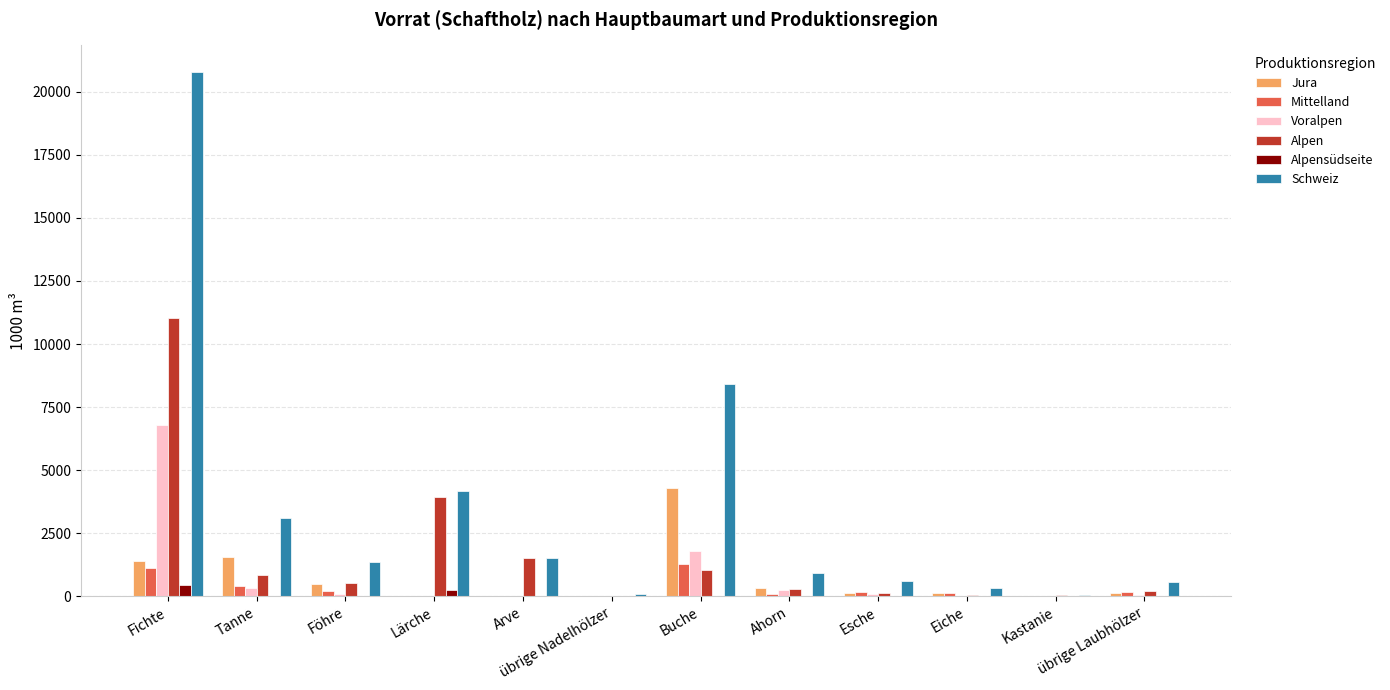

What is the sum of all Jura values?

8491